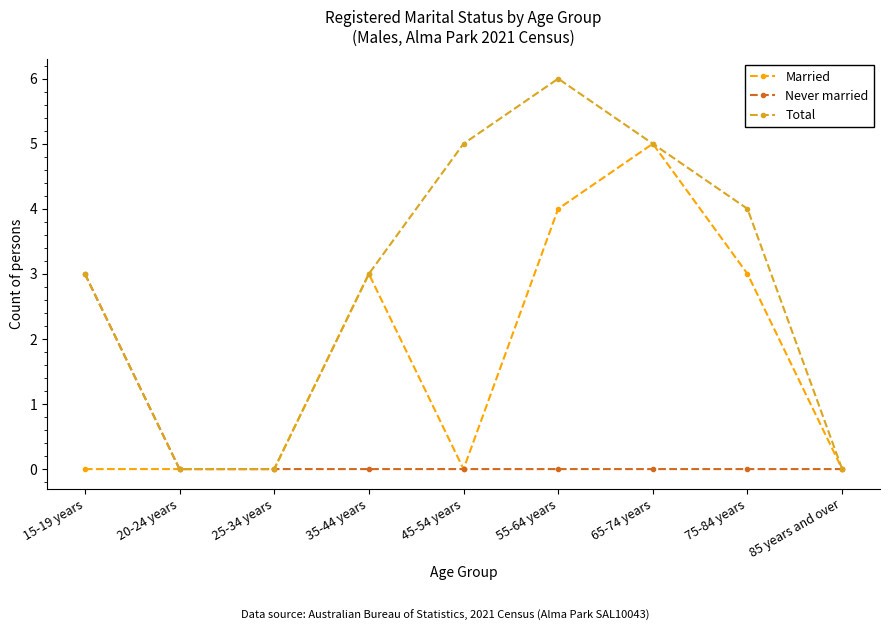

Reading left to right, transcribe all the data shown in this chart.

Married: 0	0	0	3	0	4	5	3	0
Never married: 3	0	0	0	0	0	0	0	0
Total: 3	0	0	3	5	6	5	4	0